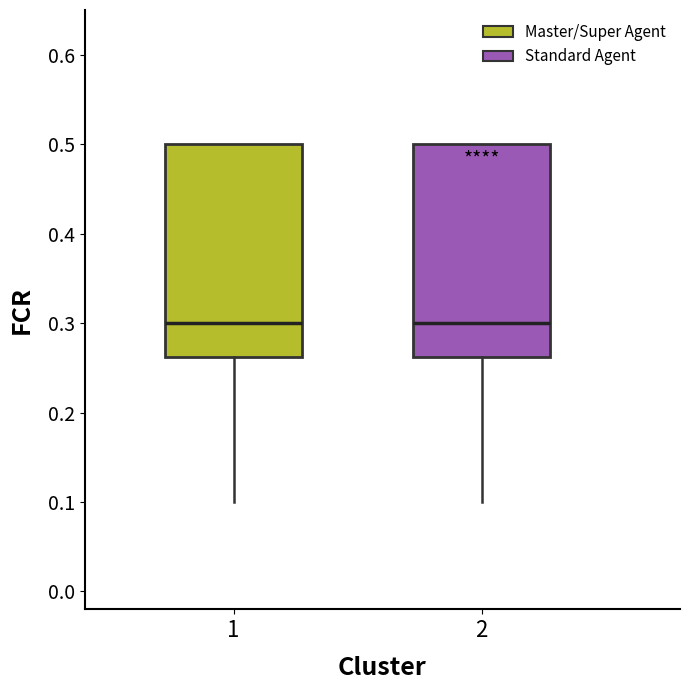

Reading left to right, read every box against the y-axis: the position of its median line, the range the box covers, and the ends of its whiskers. The values are not printed on the chart, so give them approximately, as read against the axis.

1: median 0.30, box 0.26 to 0.50, whiskers 0.10 to 0.50
2: median 0.30, box 0.26 to 0.50, whiskers 0.10 to 0.50